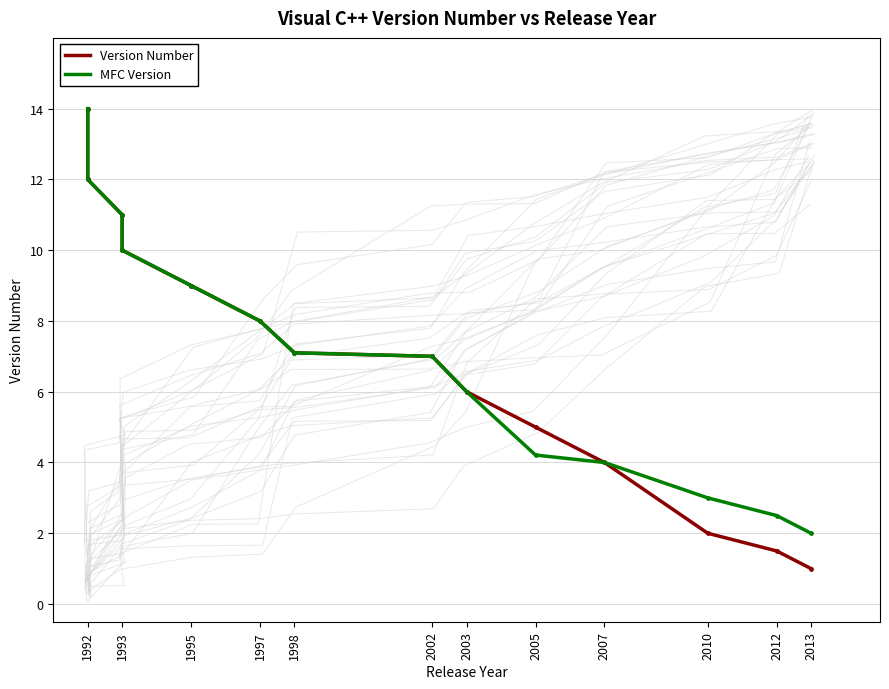

Which series has the largest total across all categories?

MFC Version